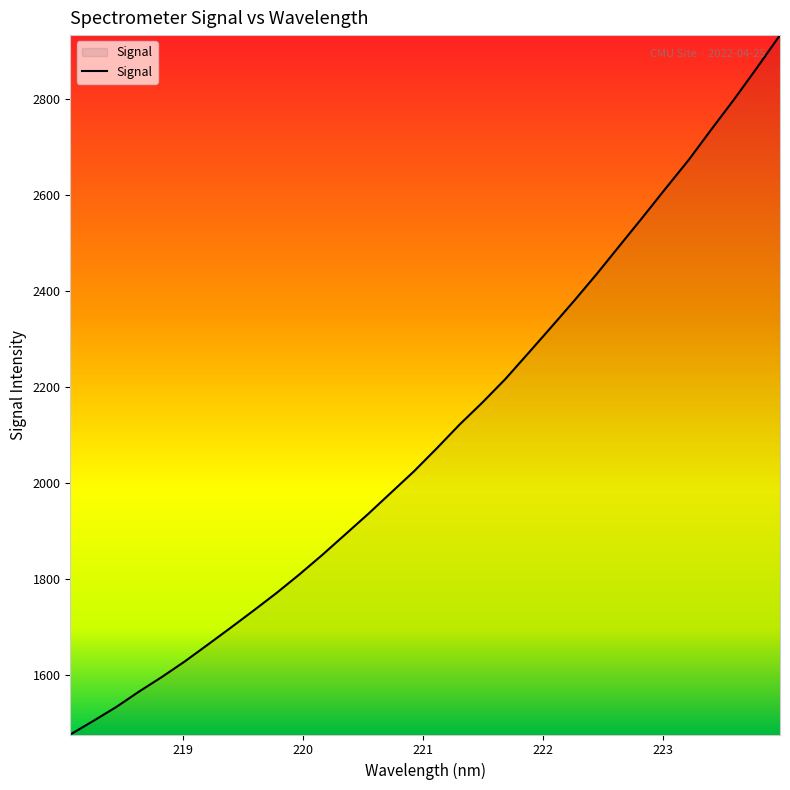

What is the difference between the maximum and minimum values?

1456.5